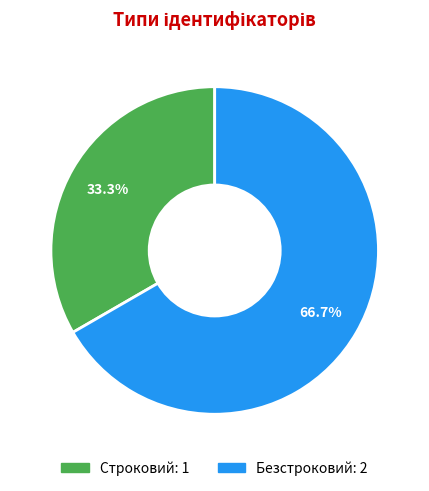

Does Безстроковий account for over 50% of the chart?

Yes